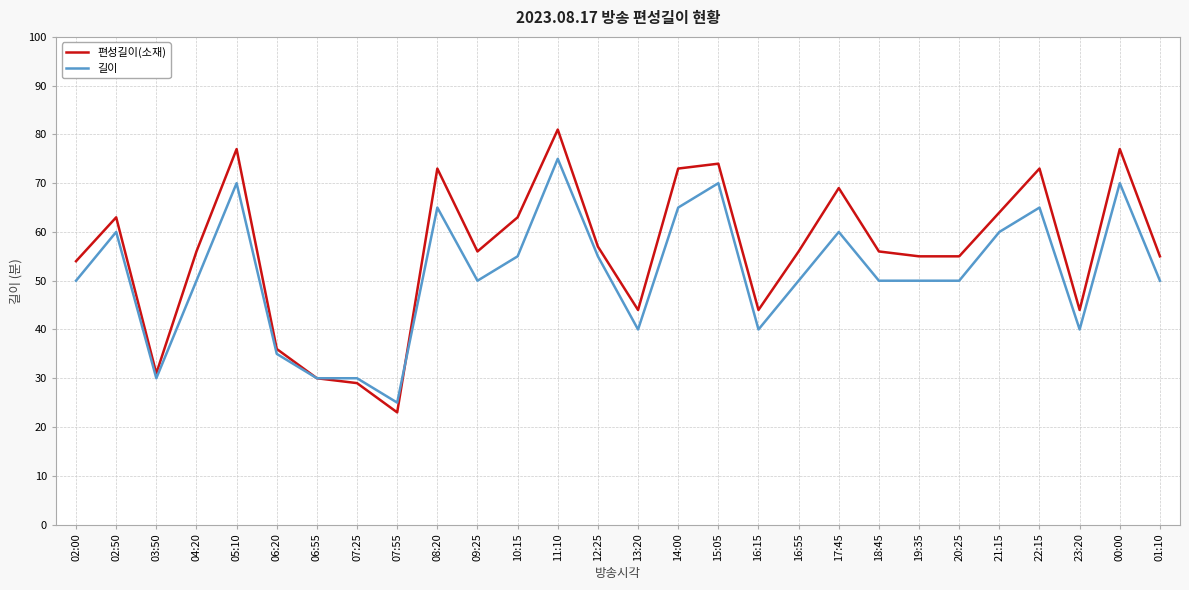

Between 03:50 and 22:15, which series saw the biggest shift?

편성길이(소재)